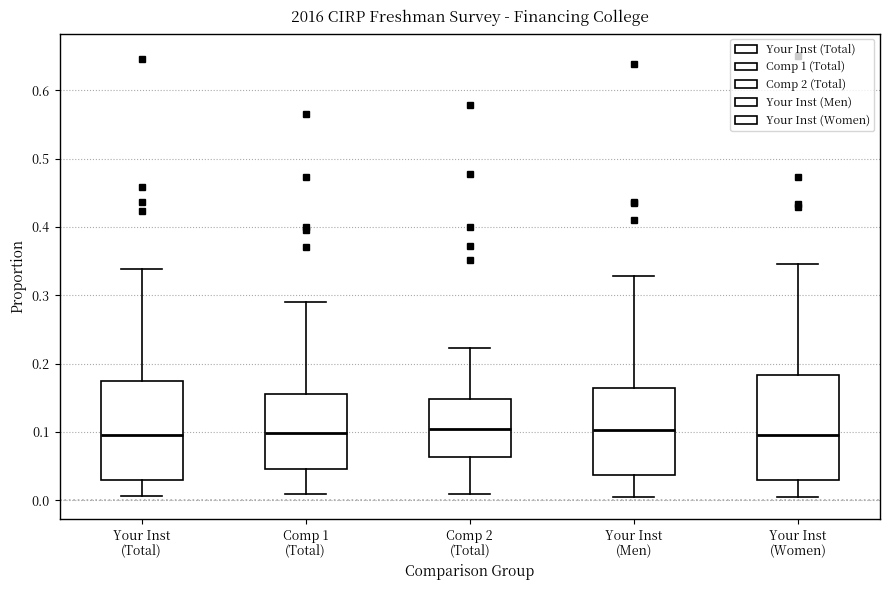

Where does the lower whisker of the box for Your Inst (Women) end on the y-axis? The values are not printed on the chart, so give them approximately, as read against the axis.

0.01